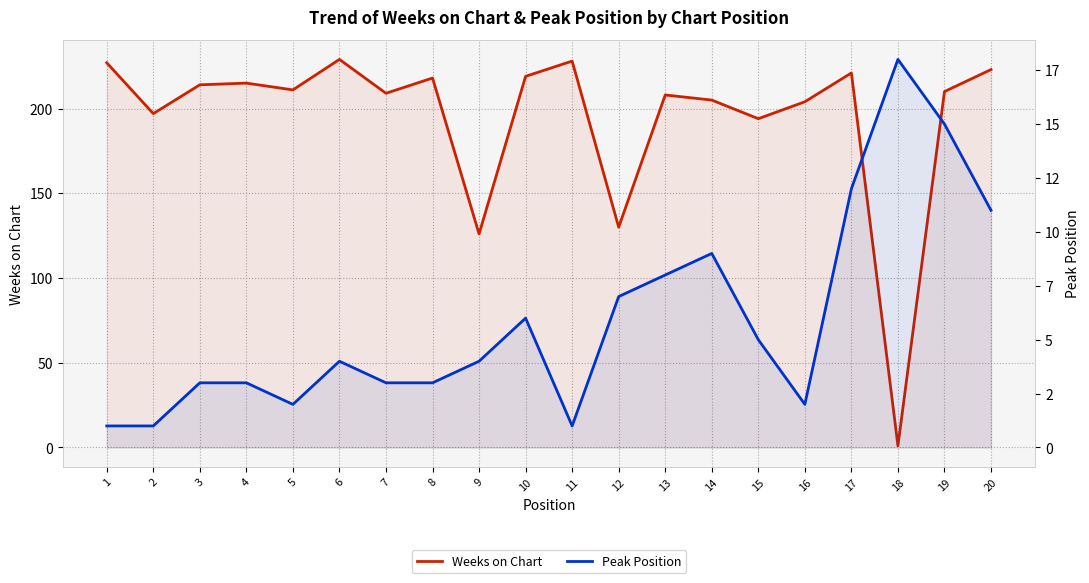

At how many categories does at least one series exceed 64?

19